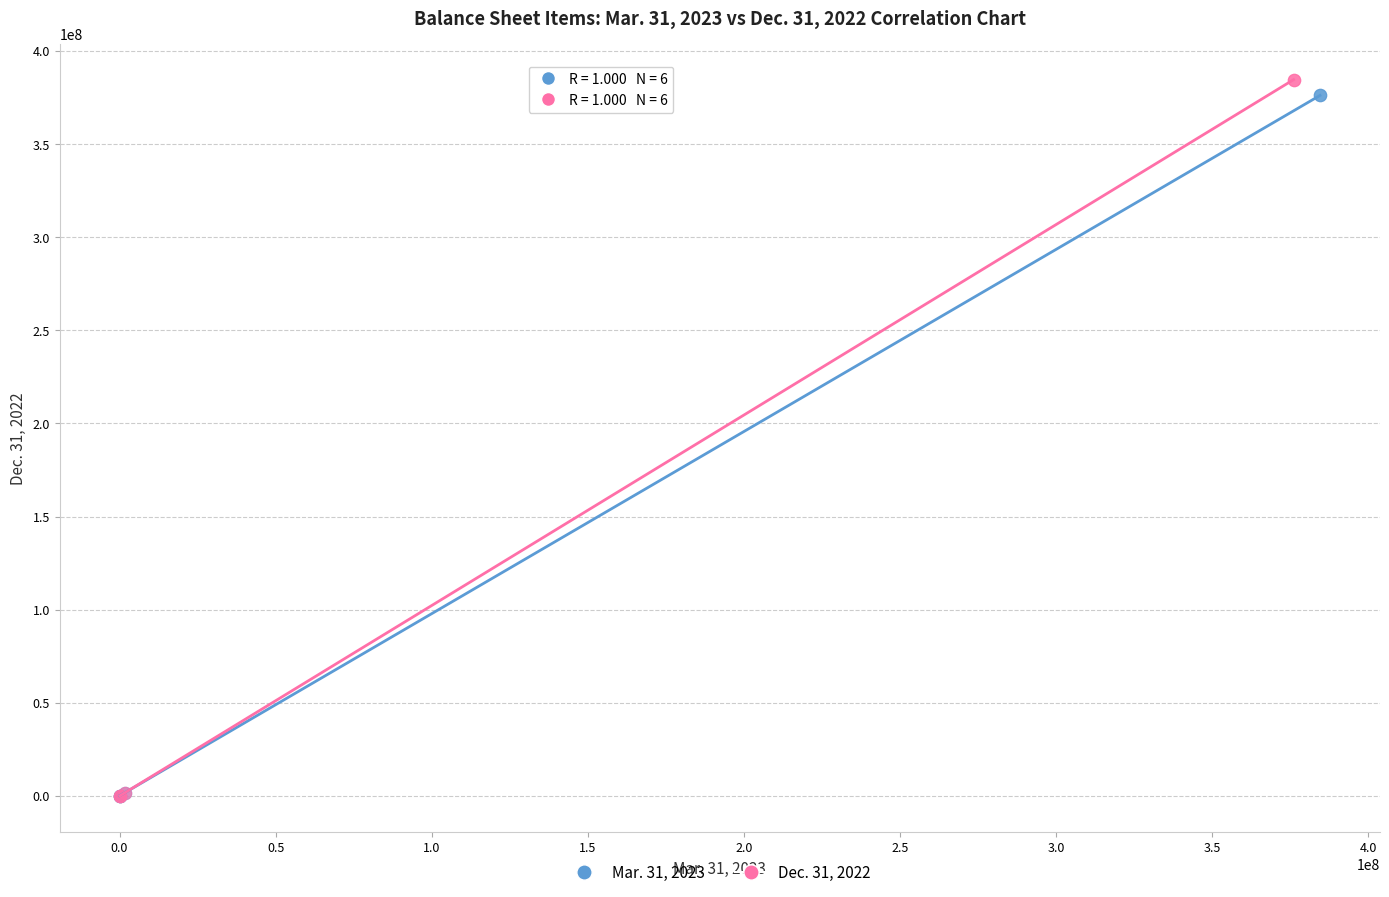

Which series has the widest spread of Y values?

Dec. 31, 2022